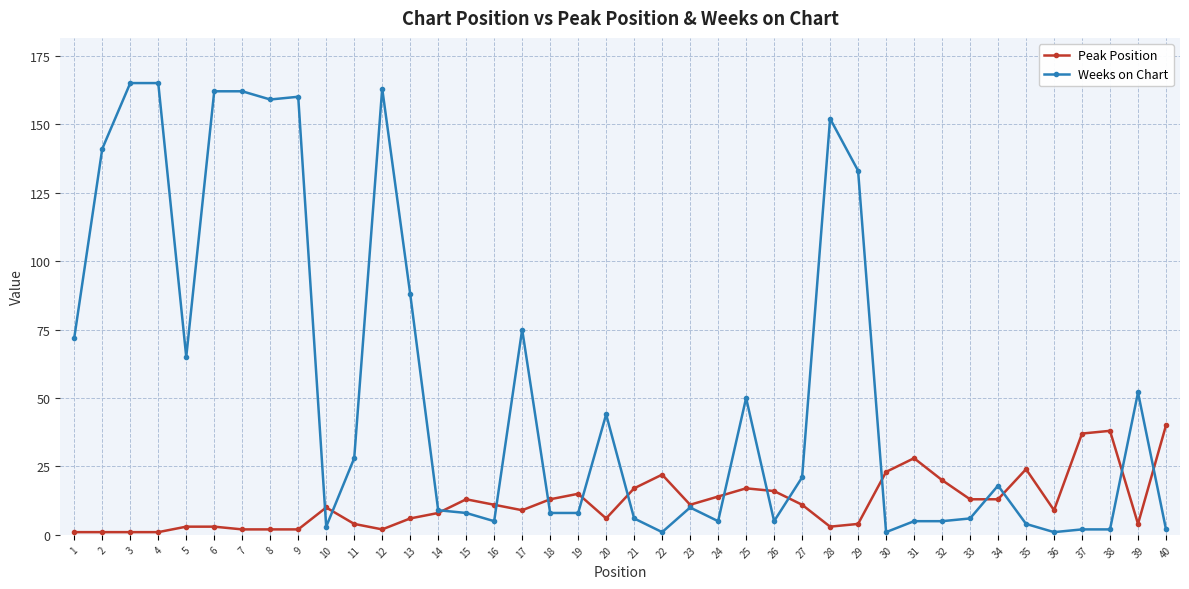

Reading left to right, what are all the values shown in this chart?

Peak Position: 1=1	2=1	3=1	4=1	5=3	6=3	7=2	8=2	9=2	10=10	11=4	12=2	13=6	14=8	15=13	16=11	17=9	18=13	19=15	20=6	21=17	22=22	23=11	24=14	25=17	26=16	27=11	28=3	29=4	30=23	31=28	32=20	33=13	34=13	35=24	36=9	37=37	38=38	39=4	40=40
Weeks on Chart: 1=72	2=141	3=165	4=165	5=65	6=162	7=162	8=159	9=160	10=3	11=28	12=163	13=88	14=9	15=8	16=5	17=75	18=8	19=8	20=44	21=6	22=1	23=10	24=5	25=50	26=5	27=21	28=152	29=133	30=1	31=5	32=5	33=6	34=18	35=4	36=1	37=2	38=2	39=52	40=2